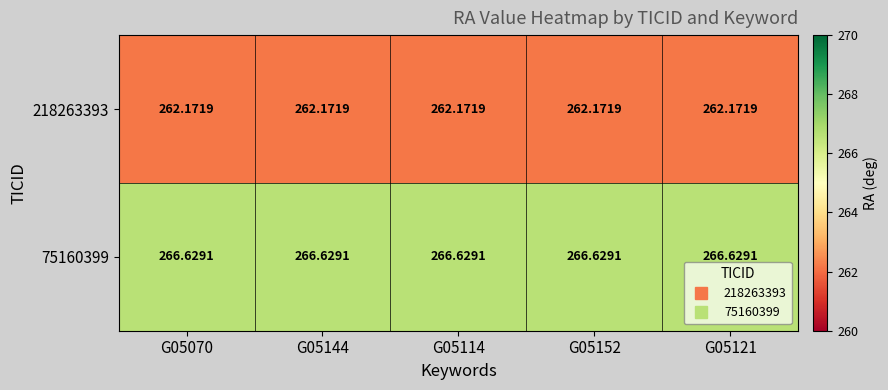

Is the value of 218263393 at G05121 greater than the value of 75160399 at G05114?

No